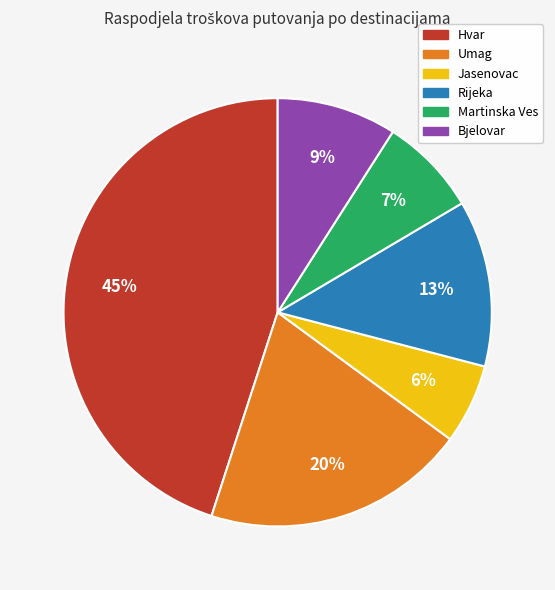

The Martinska Ves slice represents 18% of the pie. True or false?

False